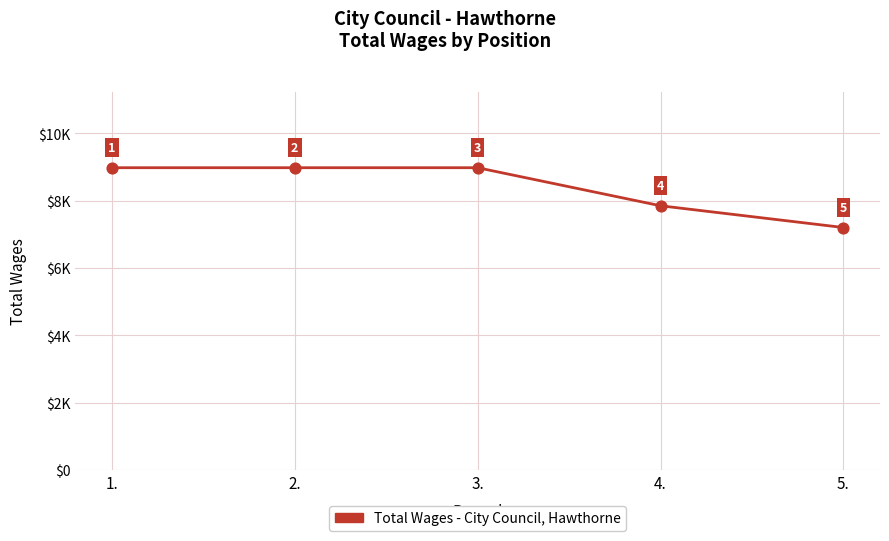

What is the change in value from 2. to 4.?

-1130